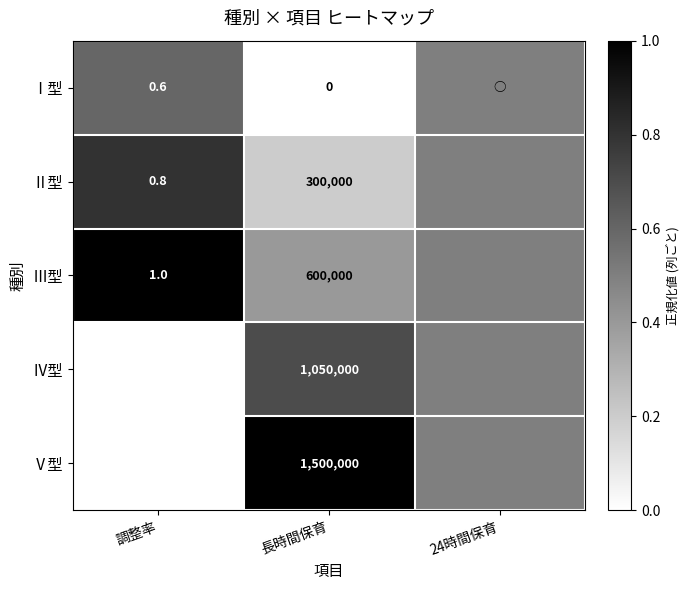

Is it true that Ⅱ型 equals 0.4 at 調整率?

False